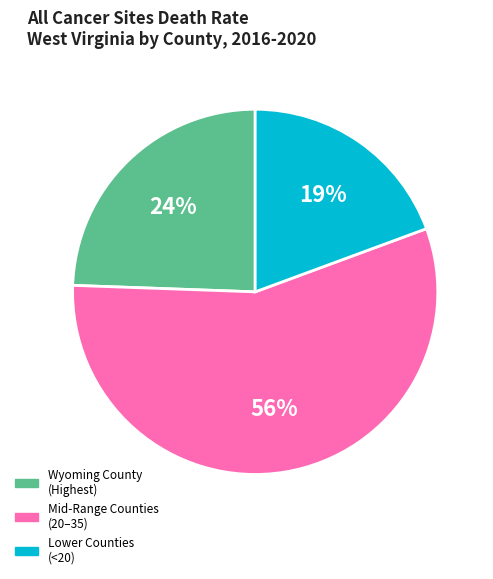

Is there any slice that represents more than half of the pie?

Yes